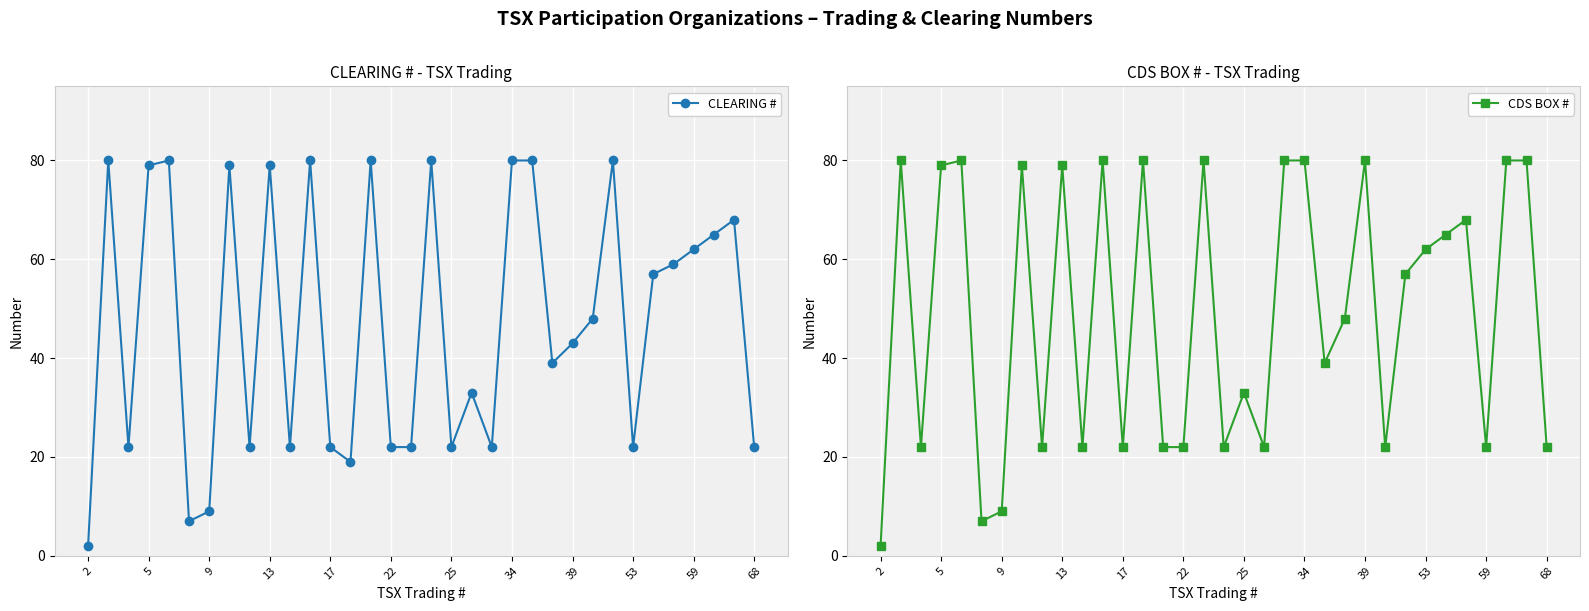

Which series has the largest range (max minus min)?

CLEARING #